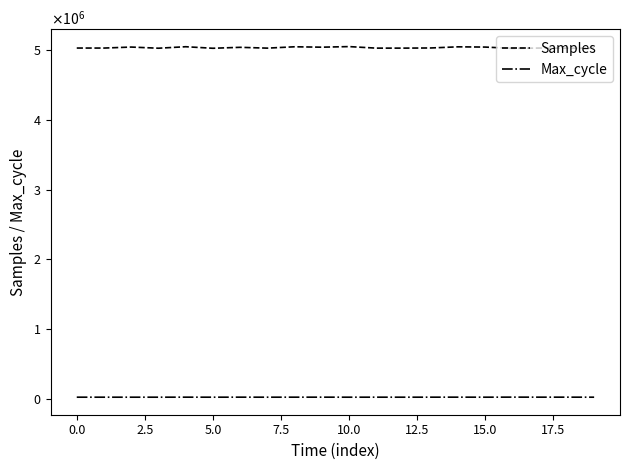

Reading left to right, what are all the values shown in this chart?

Samples: 5030521	5030223	5044649	5027998	5049359	5027317	5040828	5029217	5048587	5042868	5051284	5029231	5029410	5031530	5047872	5044451	5025573	5030447	5027425	5029067
Max_cycle: 20253	20189	20167	20176	20531	20161	20540	20185	20427	20486	20148	20326	20164	20443	20608	20189	21032	20608	20564	20160